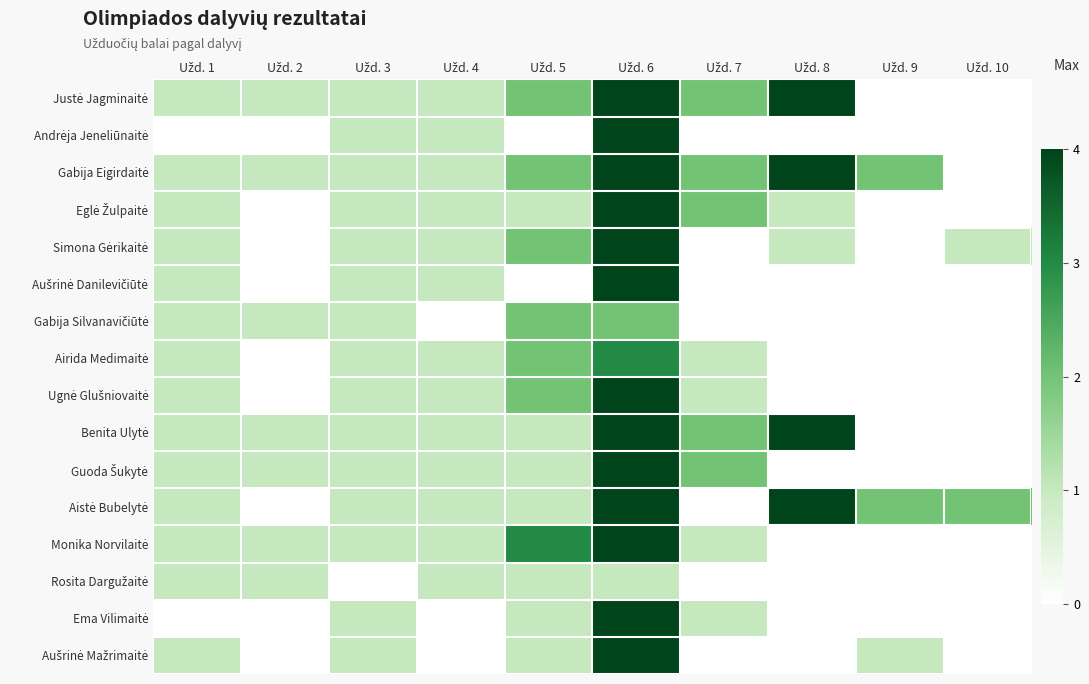

Between Užd. 3 and Užd. 10, which is larger?

Užd. 3